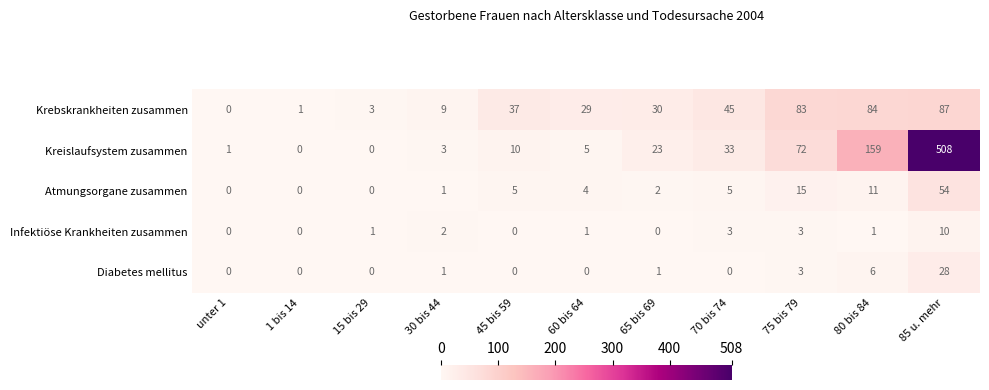

What is the spread (max minus min) of values at 80 bis 84?

158